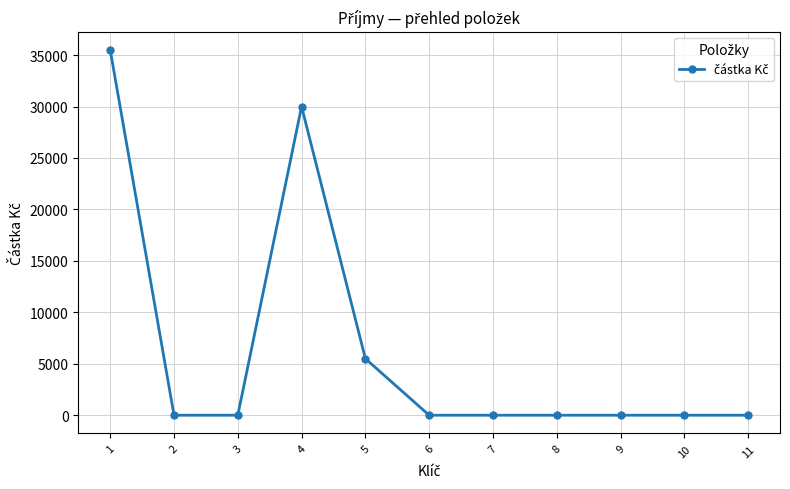

What is the average value?

6455